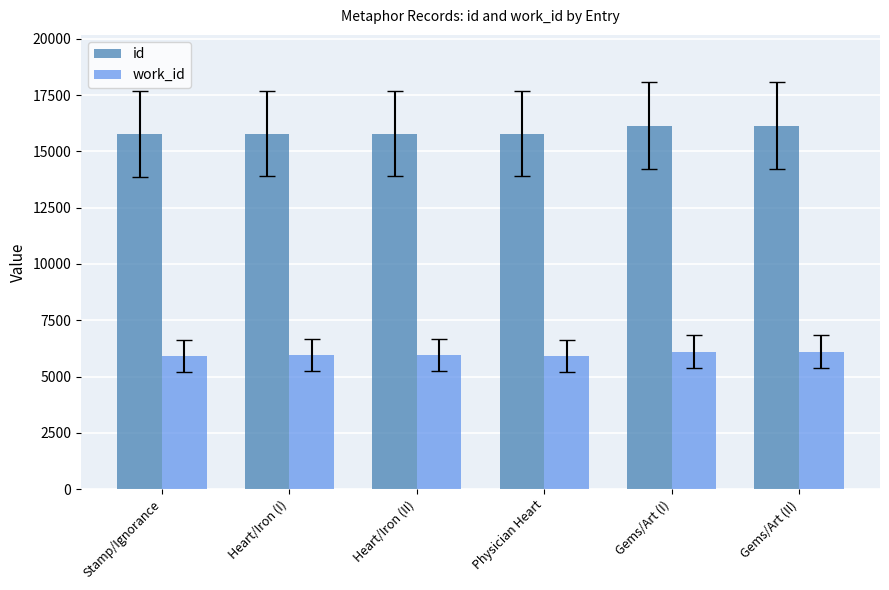

What is the difference between the second highest and minimum values in the id series?

364